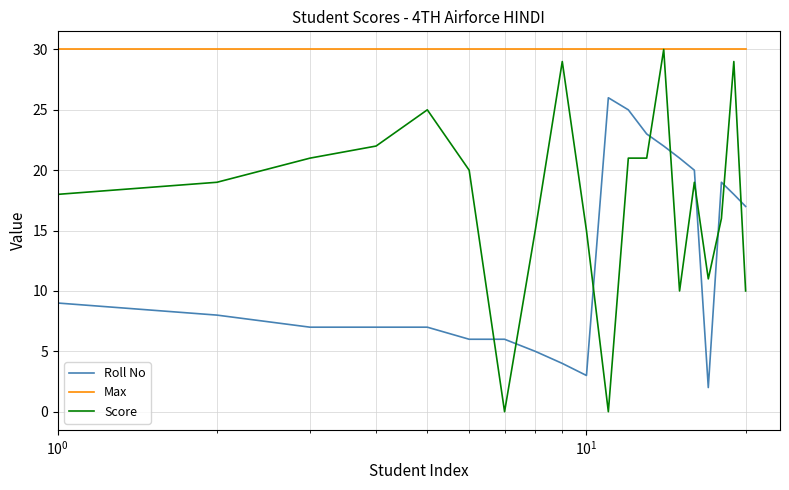

Rank the series by their average value, from highest to lowest.

Max, Score, Roll No